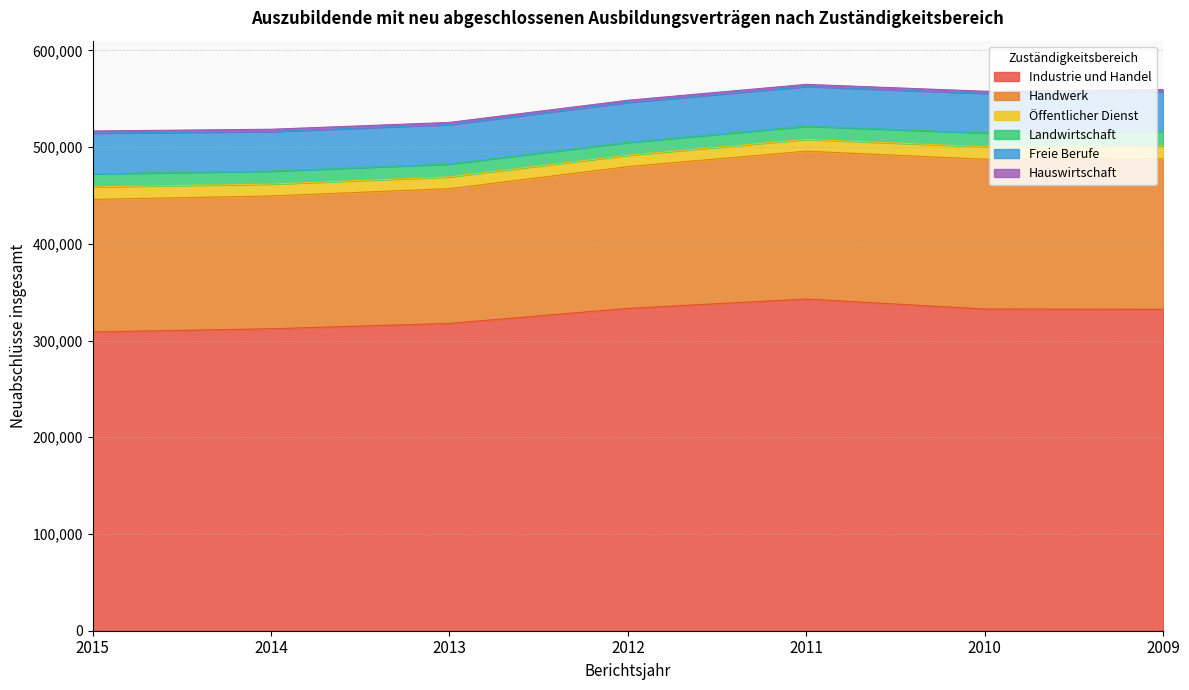

What is the total value across all series at 2014?

518397